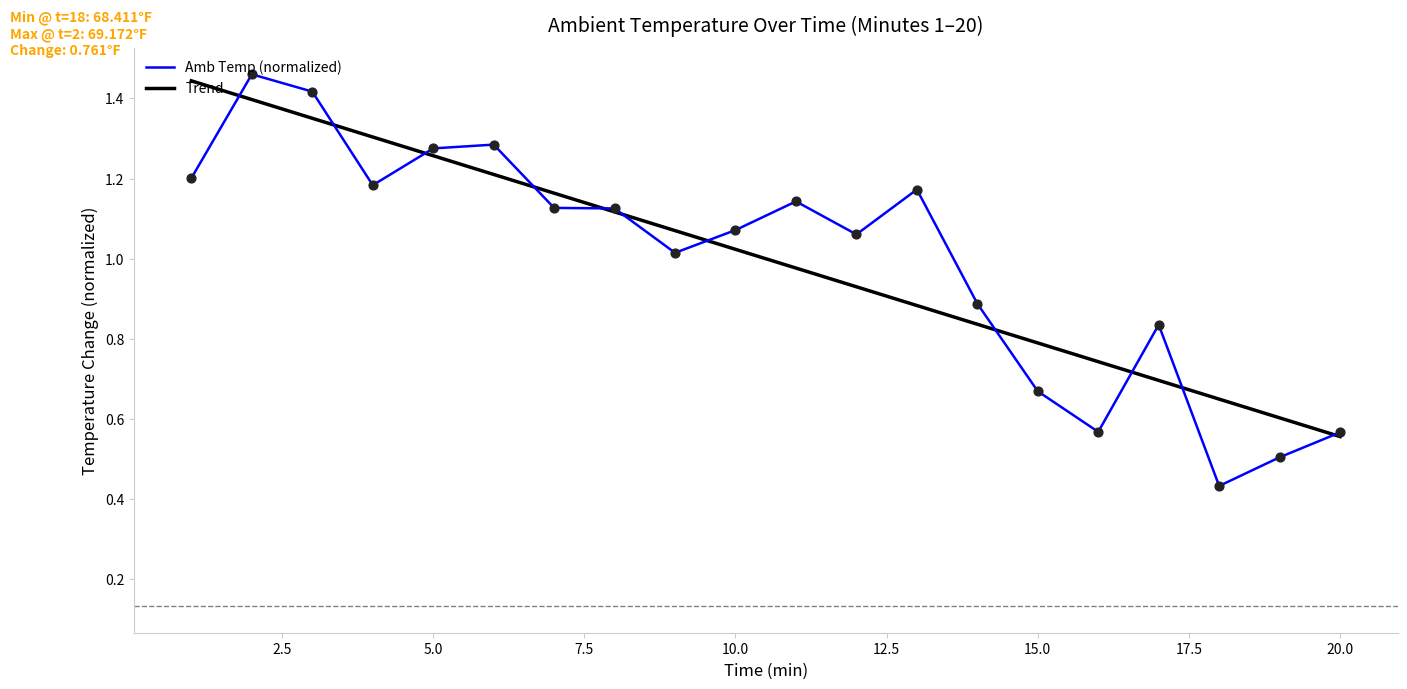

Which series has the widest spread of values?

Amb Temp (normalized)